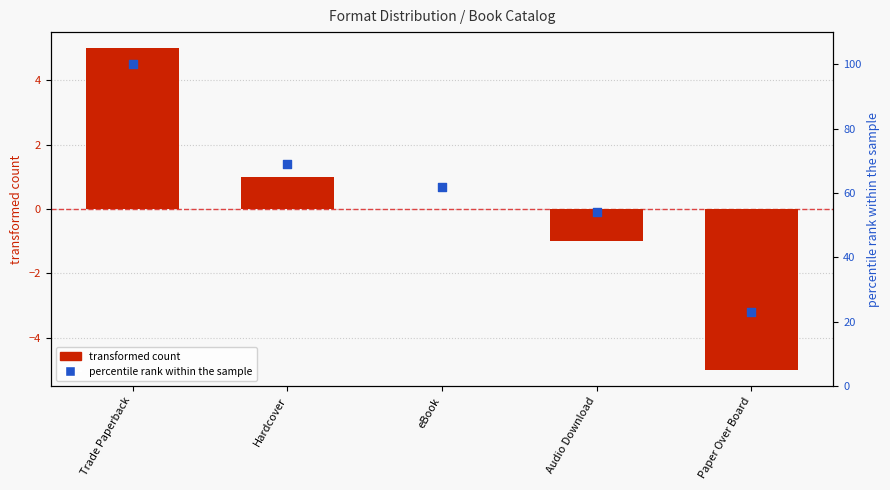

Which series has the largest total across all categories?

percentile rank within the sample